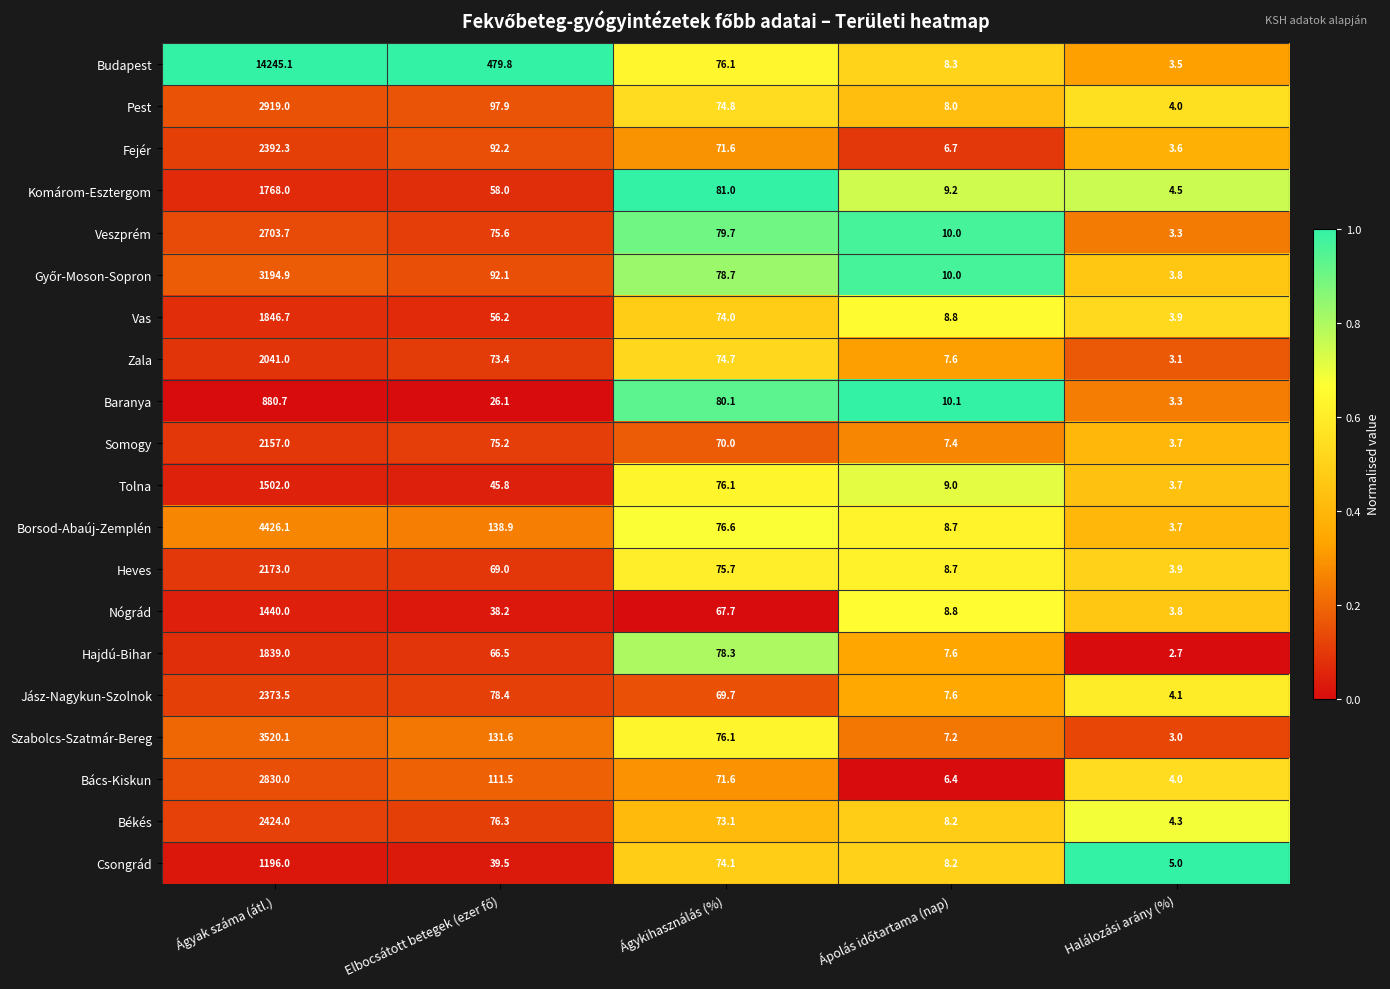

What is the difference between the maximum and minimum values in the Jász-Nagykun-Szolnok series?

2369.4